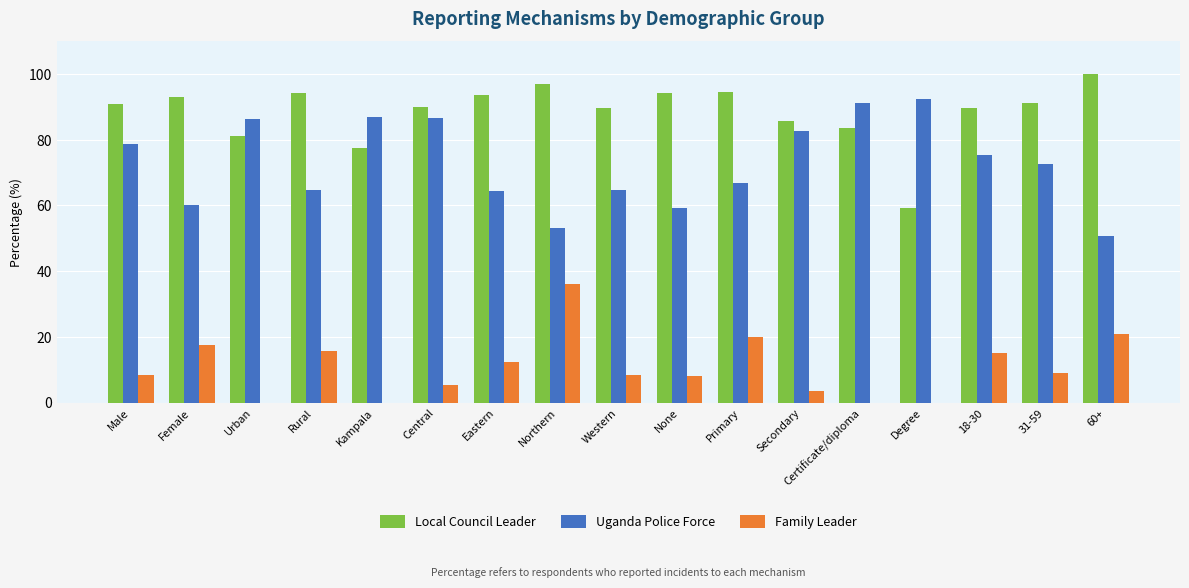

True or false: Family Leader has a value of 12.3 at Eastern.

True